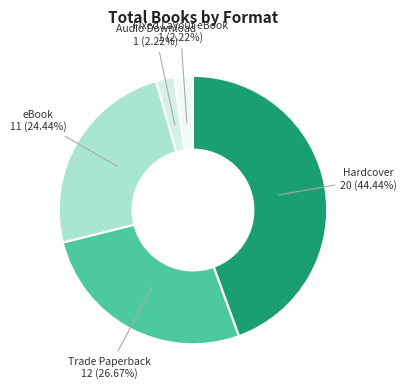

Which category has the biggest portion of the pie?

Hardcover